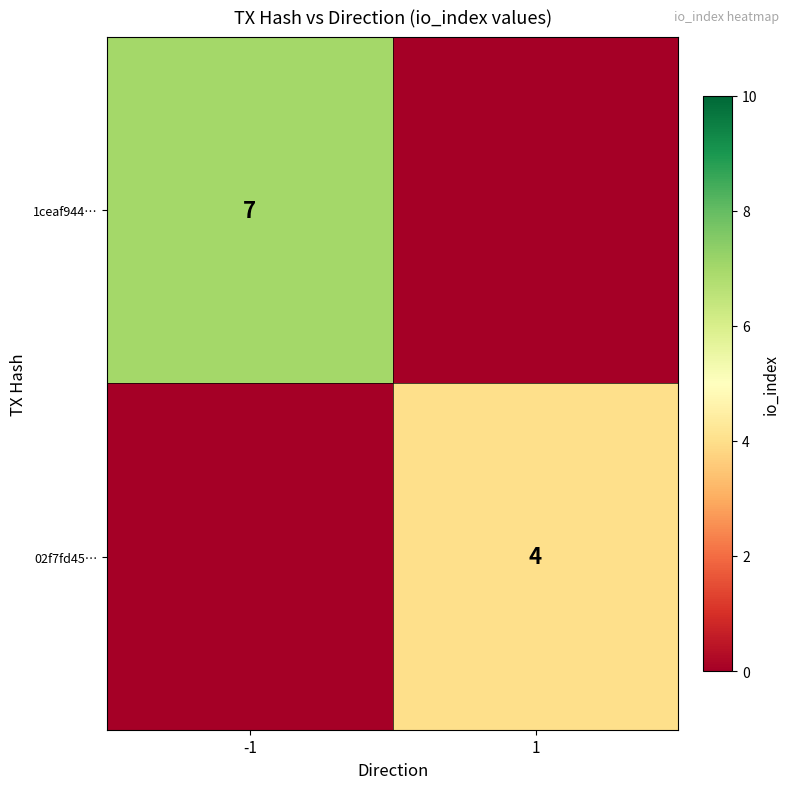

What is the maximum value shown in the chart?

7